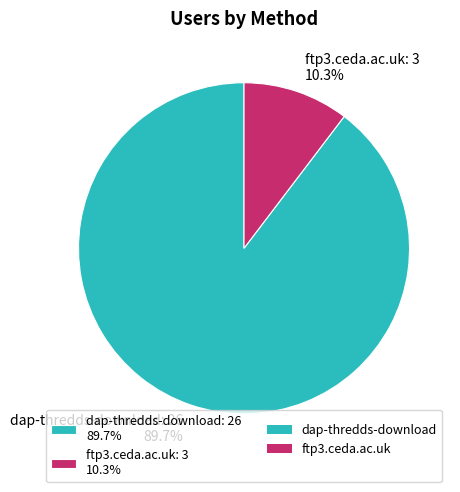

Which slice is the largest?

dap-thredds-download